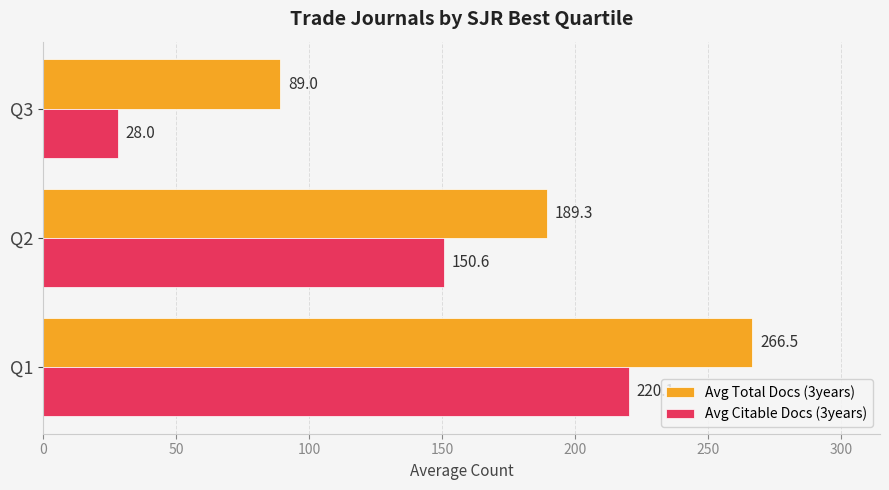

What are all the series names shown in the legend?

Avg Total Docs (3years), Avg Citable Docs (3years)